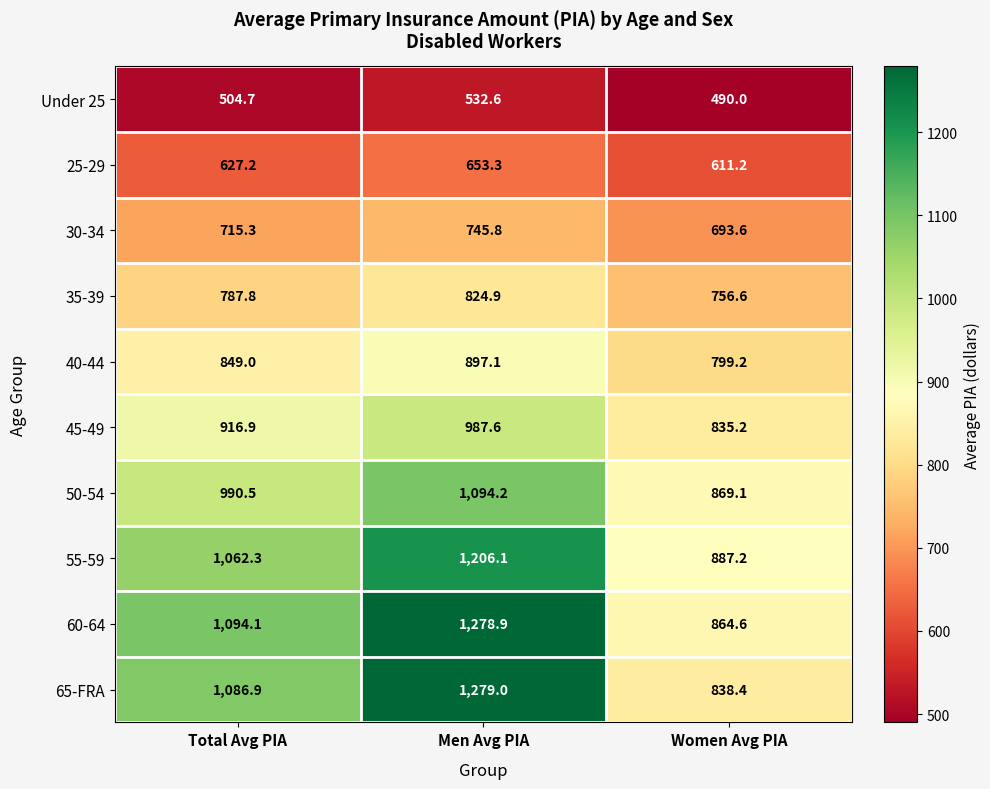

What is the difference between the highest and lowest values at Total Avg PIA?

589.4